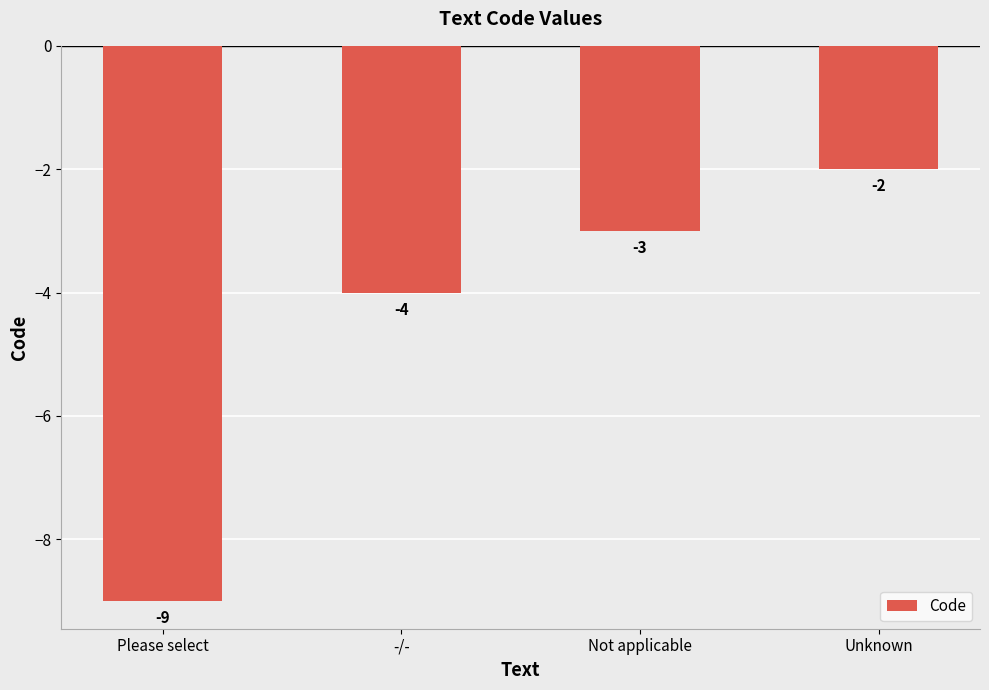

Which has a higher value, Please select or Unknown?

Unknown